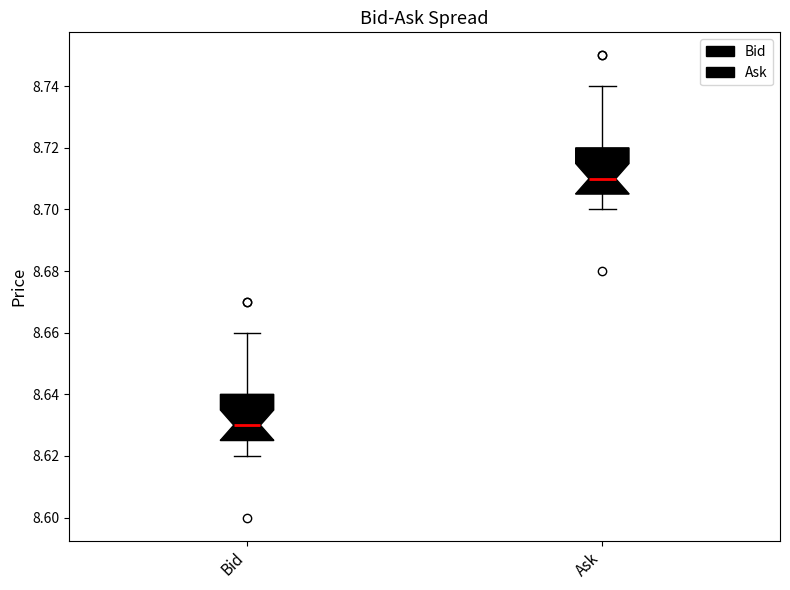

Reading left to right, transcribe this box plot: for each box, give where its median line is, the range the box spans, and where its two whiskers end, as read against the y-axis. The values are not printed on the chart, so give them approximately, as read against the axis.

Bid: median 8.630, box 8.626 to 8.640, whiskers 8.620 to 8.660
Ask: median 8.710, box 8.706 to 8.720, whiskers 8.700 to 8.740